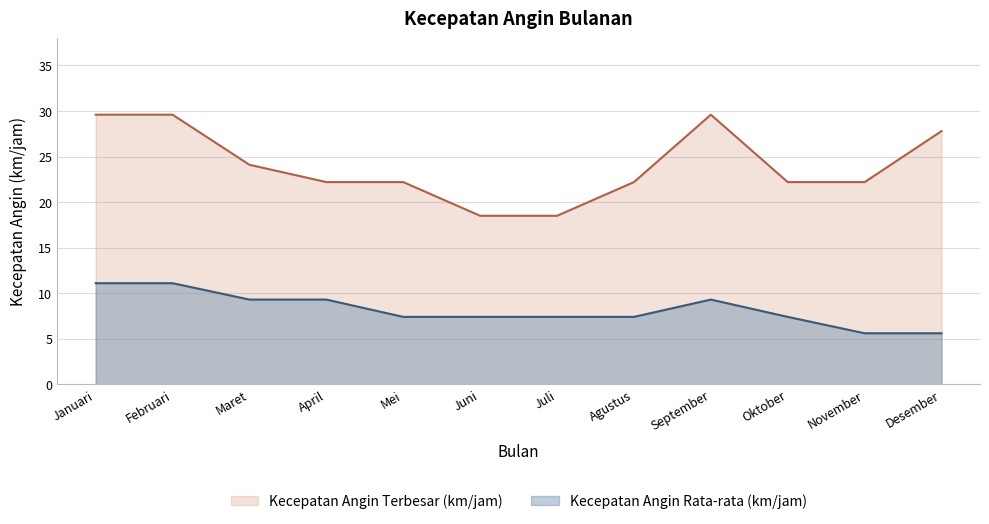

What are all the series names shown in the legend?

Kecepatan Angin Terbesar (km/jam), Kecepatan Angin Rata-rata (km/jam)